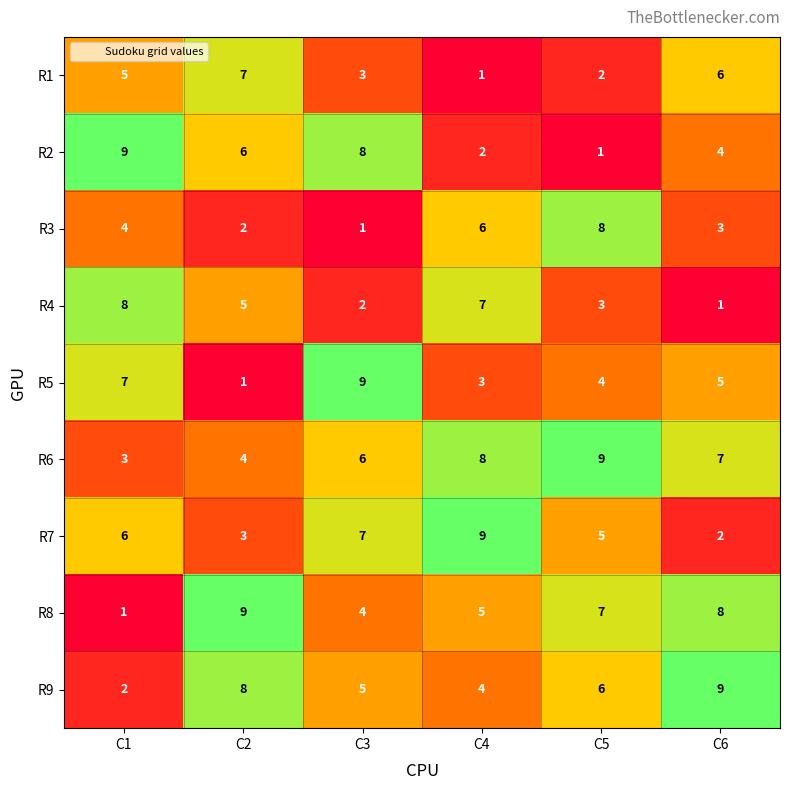

What is the difference between the maximum and minimum values in the R6 series?

6